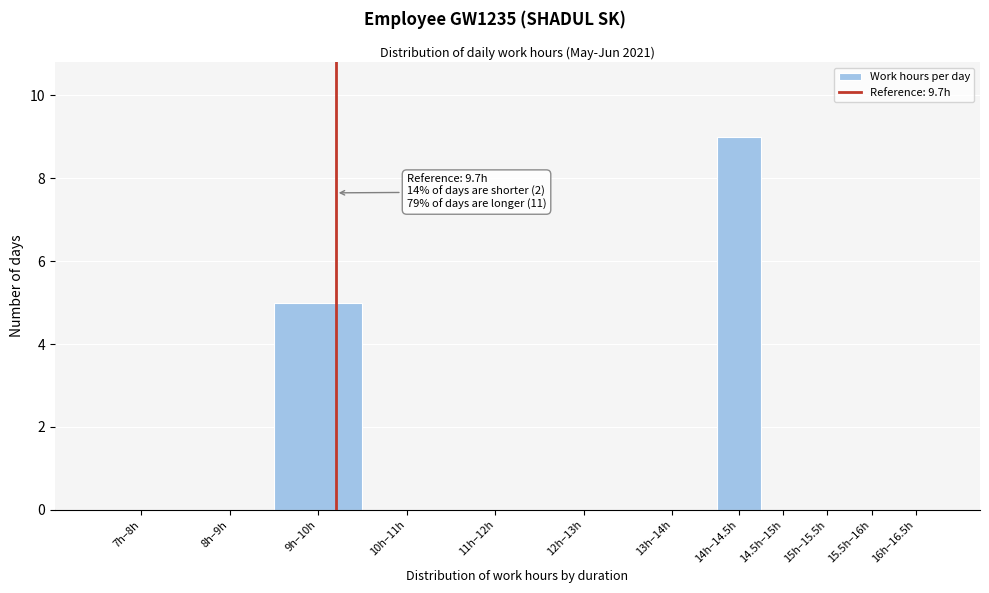

Reading left to right, list all the values displayed in this chart.

7h–8h=0	8h–9h=0	9h–10h=5	10h–11h=0	11h–12h=0	12h–13h=0	13h–14h=0	14h–14.5h=9	14.5h–15h=0	15h–15.5h=0	15.5h–16h=0	16h–16.5h=0